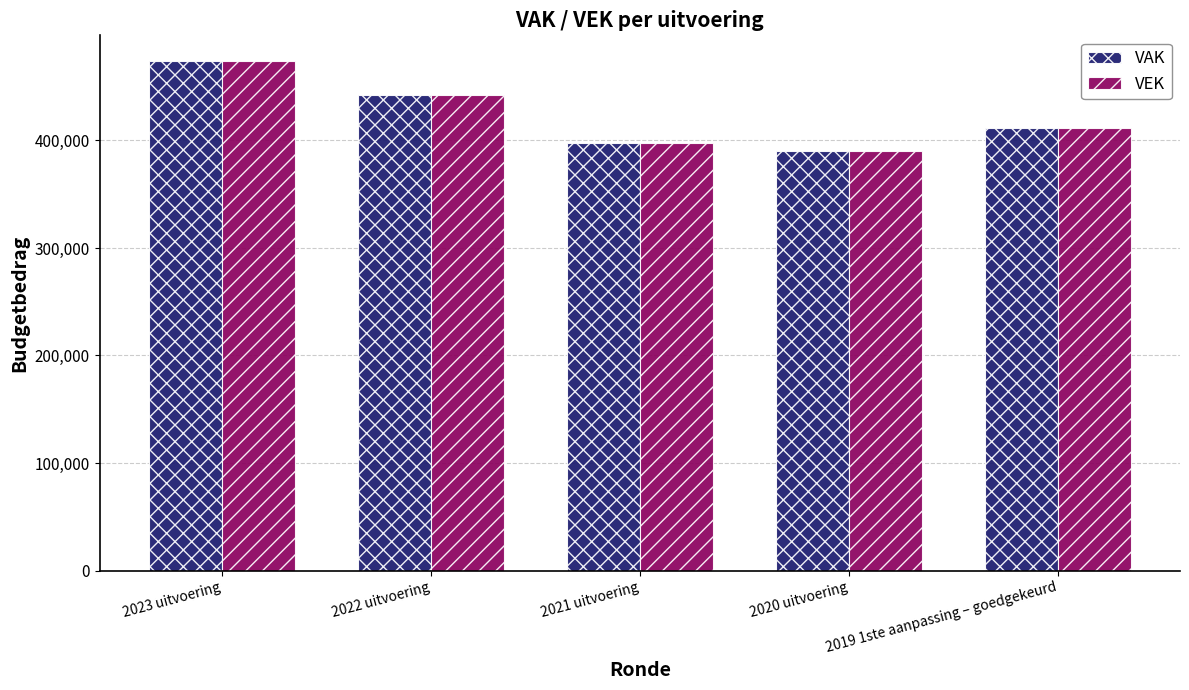

Which series has the largest range (max minus min)?

VAK